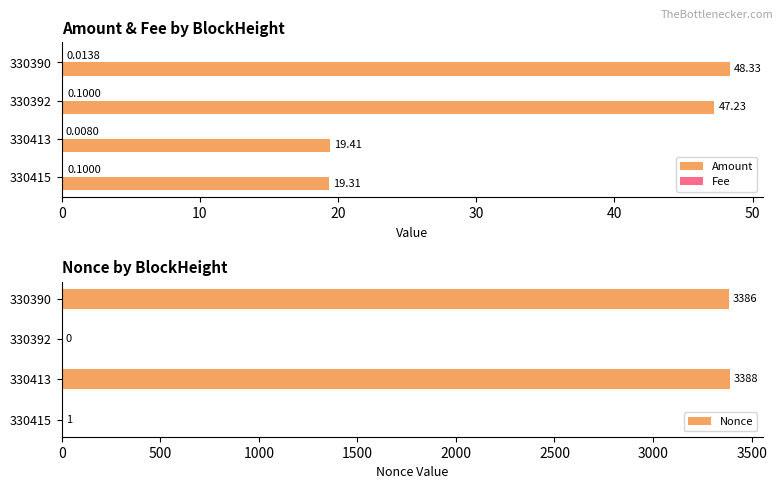

List the series in order of their peak value, lowest first.

Fee, Amount, Nonce